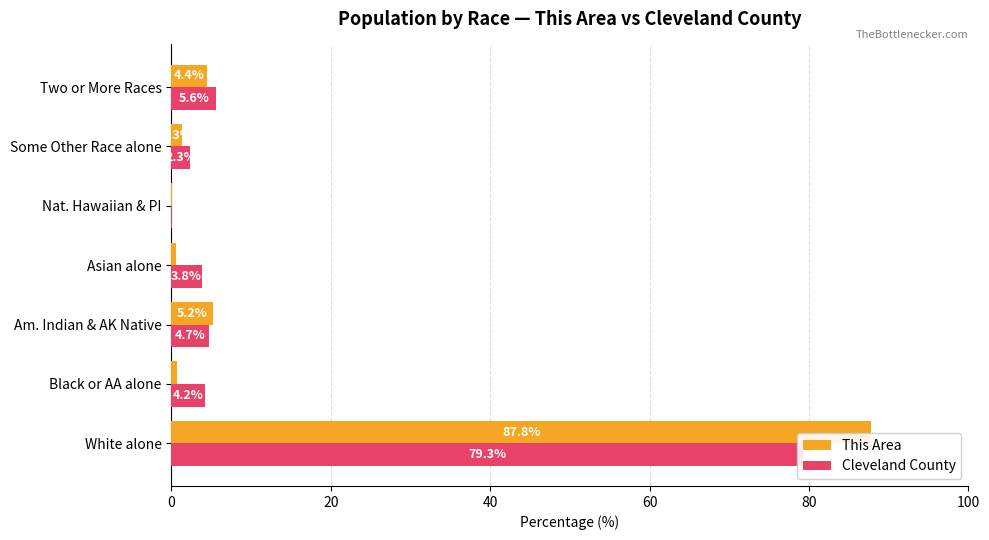

Reading right to left, extract all data points from this chart.

This Area: 4.4	1.3	0.1	0.5	5.2	0.7	87.8
Cleveland County: 5.6	2.3	0.1	3.8	4.7	4.2	79.3